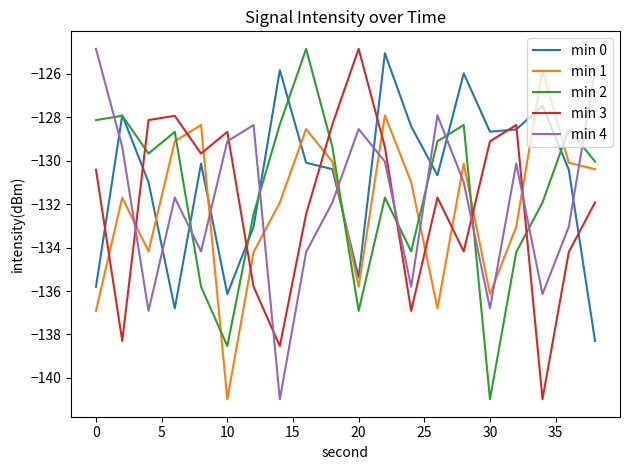

How many lines are shown in the chart?

5